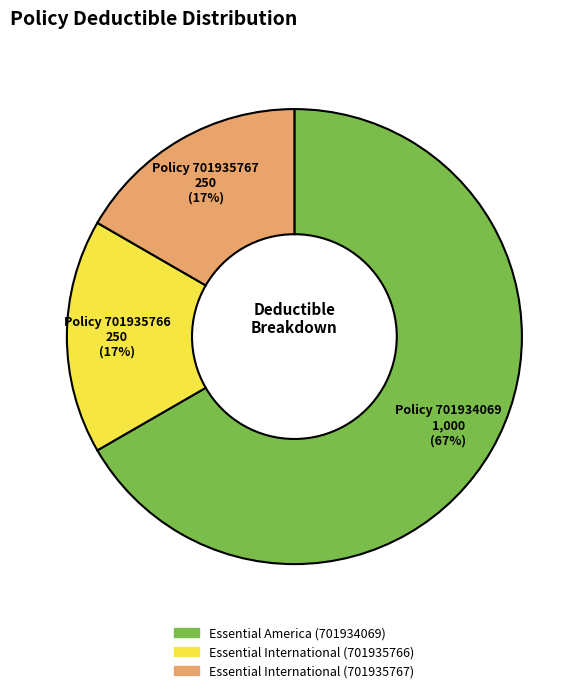

To the nearest percent, what is the difference between the largest and smallest slice percentages?

50%